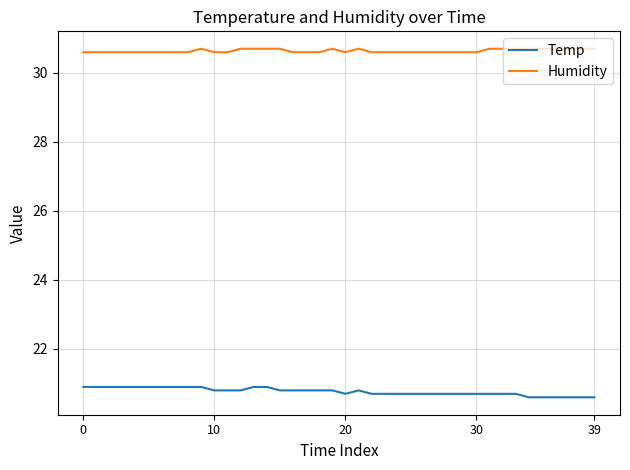

True or false: Humidity has more than 0 interior local peaks.

True